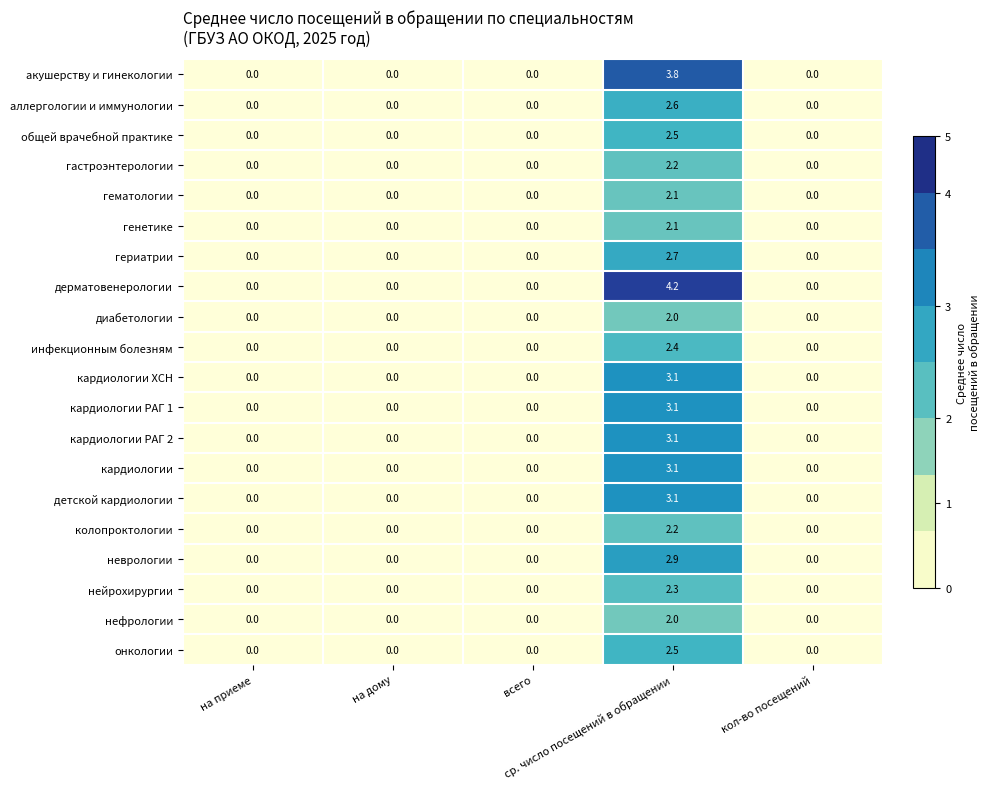

What is the greatest value displayed?

4.2